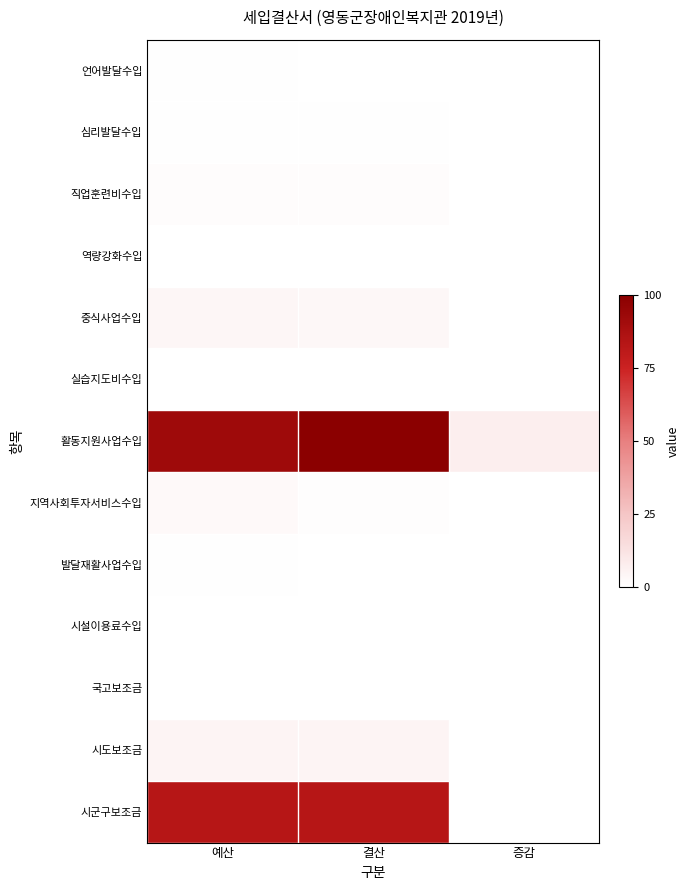

At which category is the sum across all series the highest?

결산